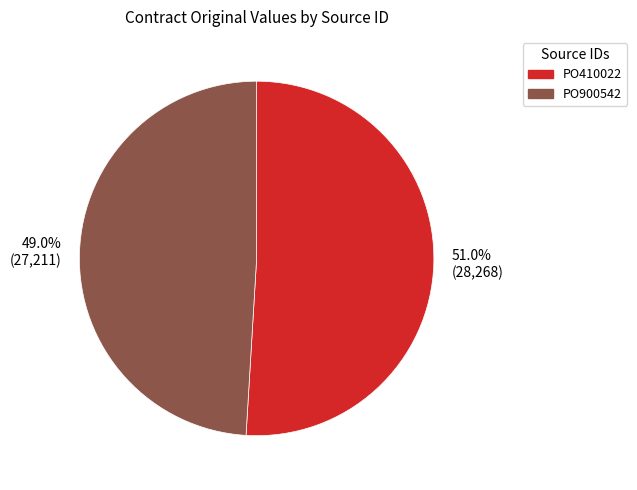

Count the number of slices in the pie.

2